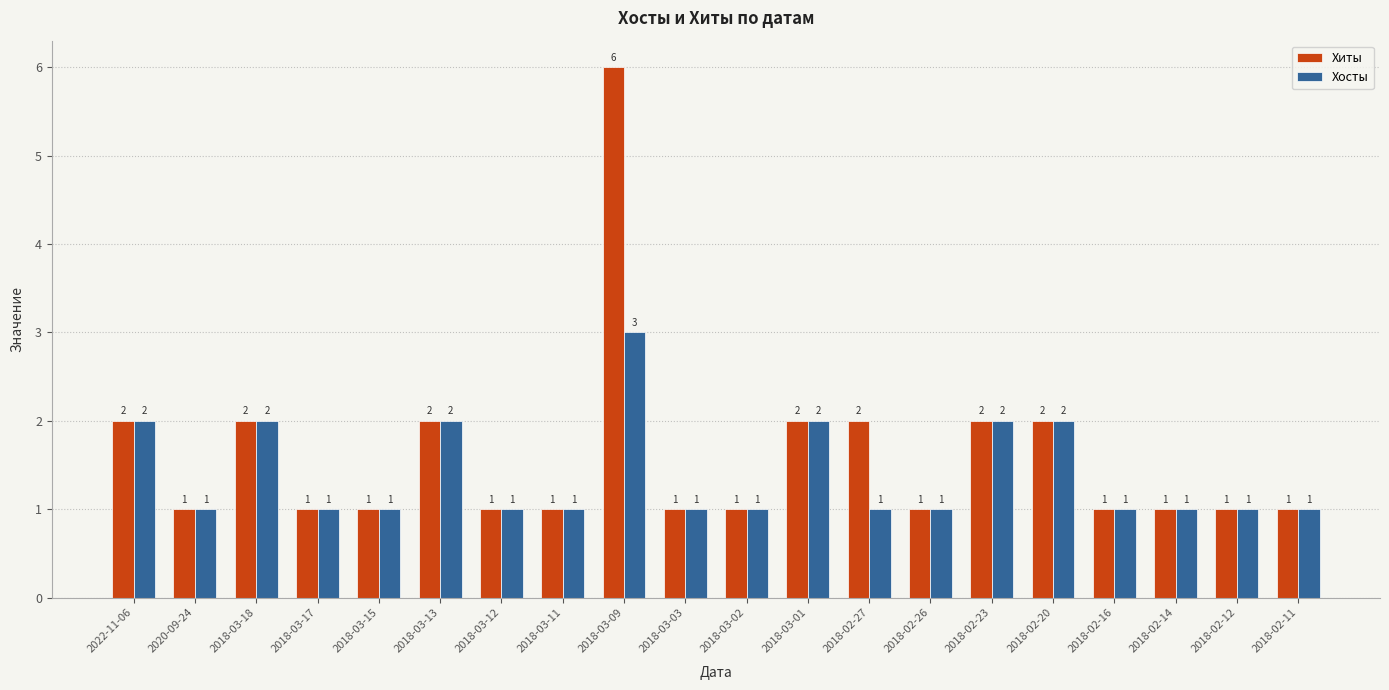

Are the bars horizontal?

No